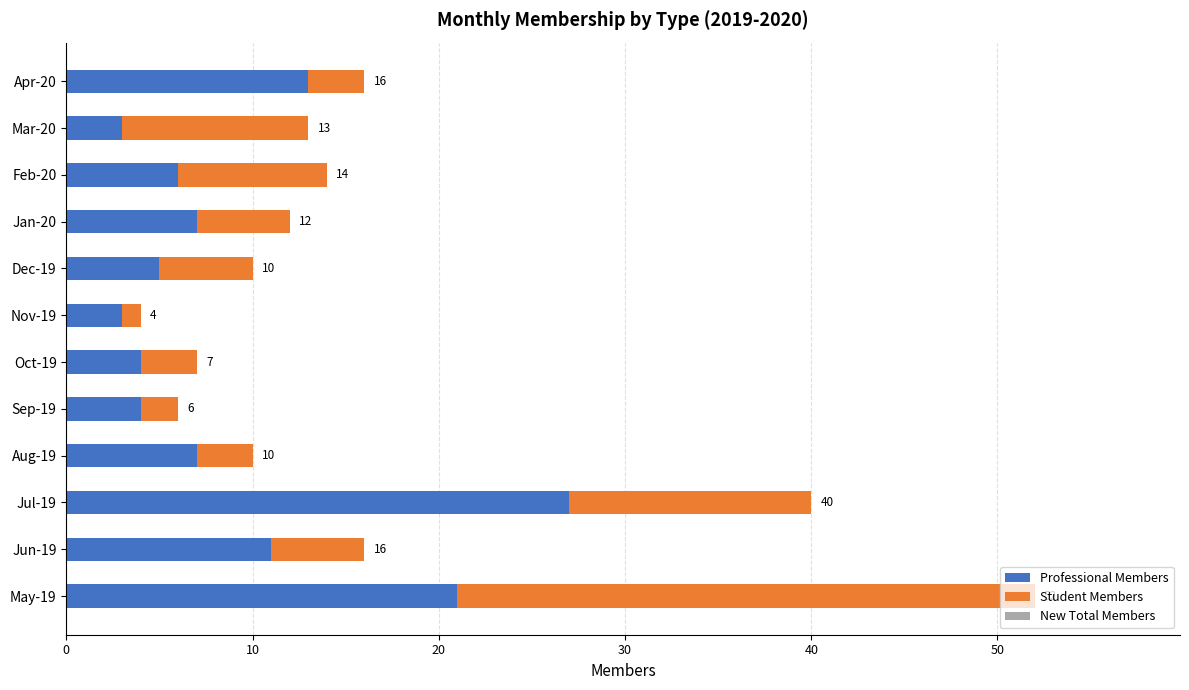

What is the total value across all series at Feb-20?

14